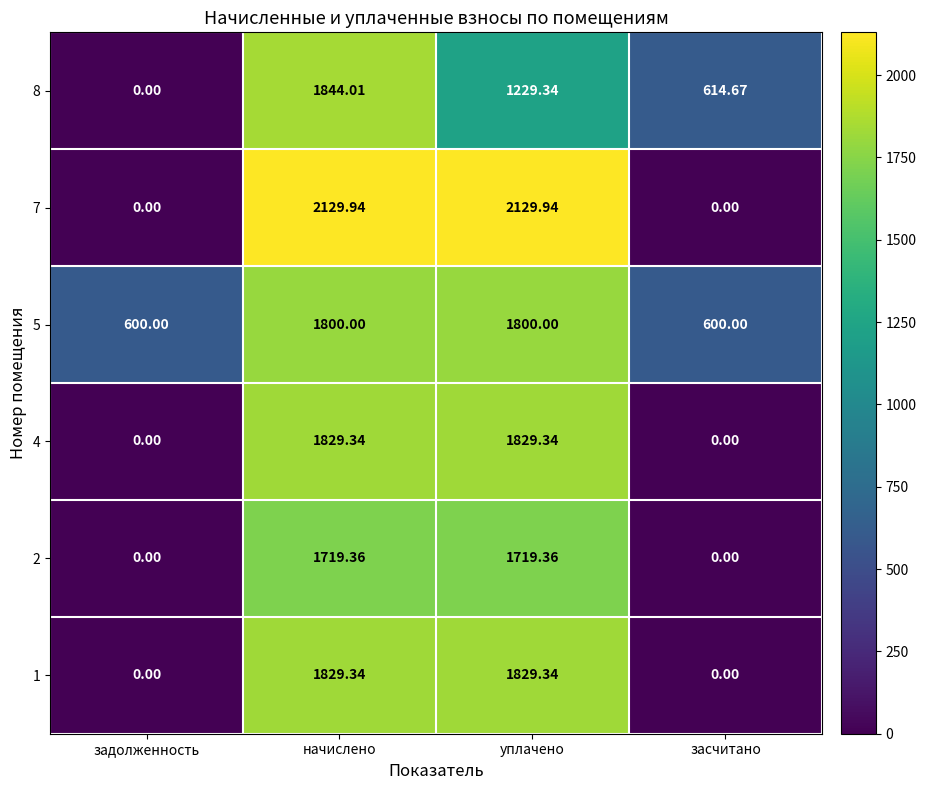

Is the value of 1 at начислено greater than the value of 7 at начислено?

No